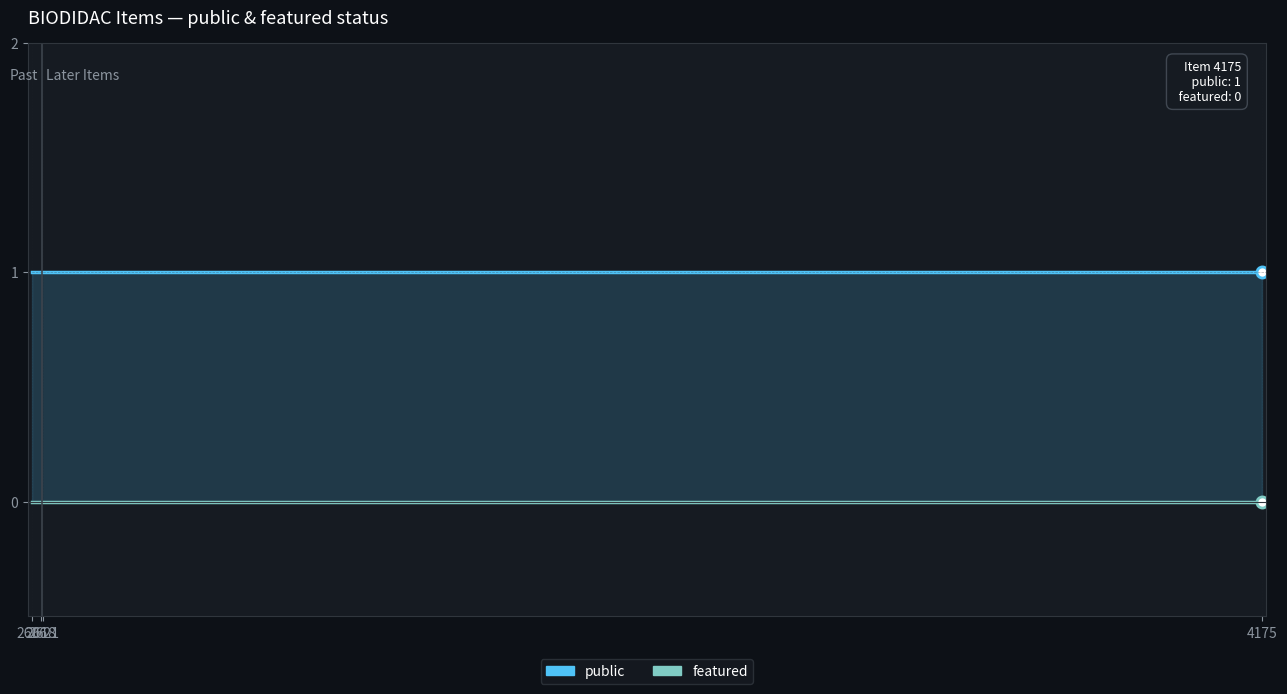

List the labels in order of public value, largest first.

2606, 2618, 2621, 4175